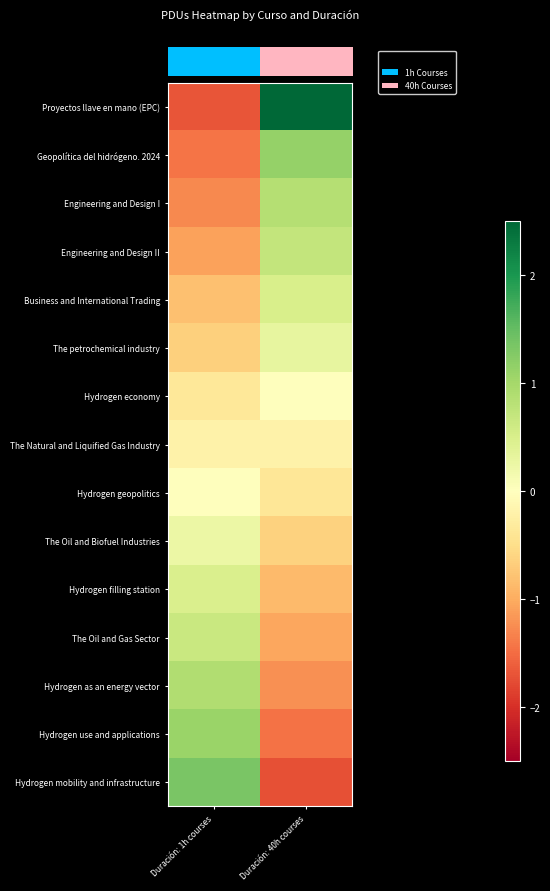

Count the number of categories in the chart.

2